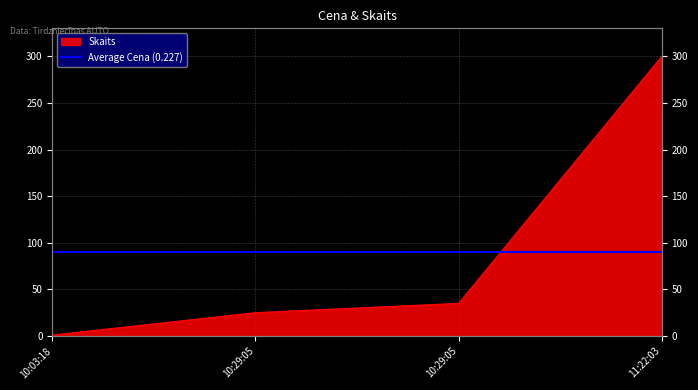

Reading left to right, list all the values displayed in this chart.

1	25	35	300